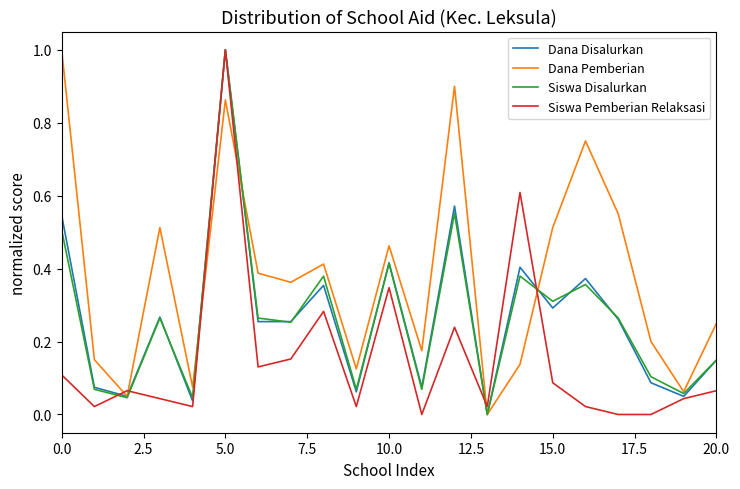

What is the maximum value shown in the chart?

1.0